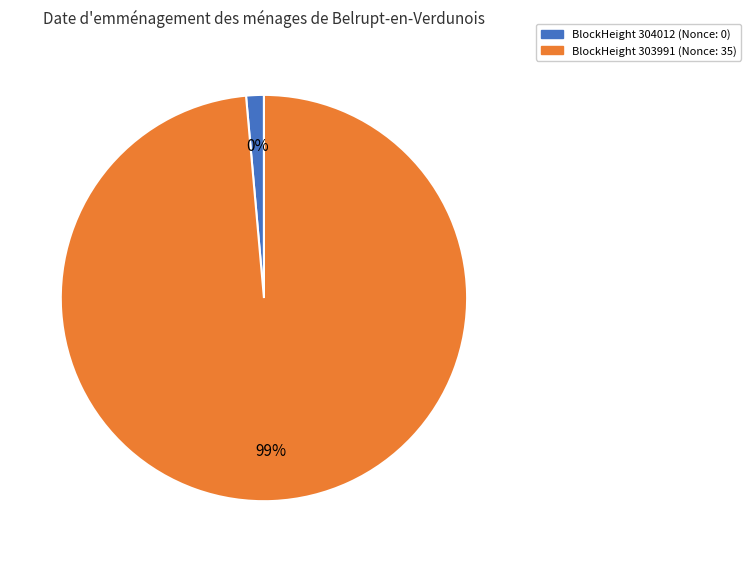

Is the sum of 303991 and 304012 greater than half?

Yes